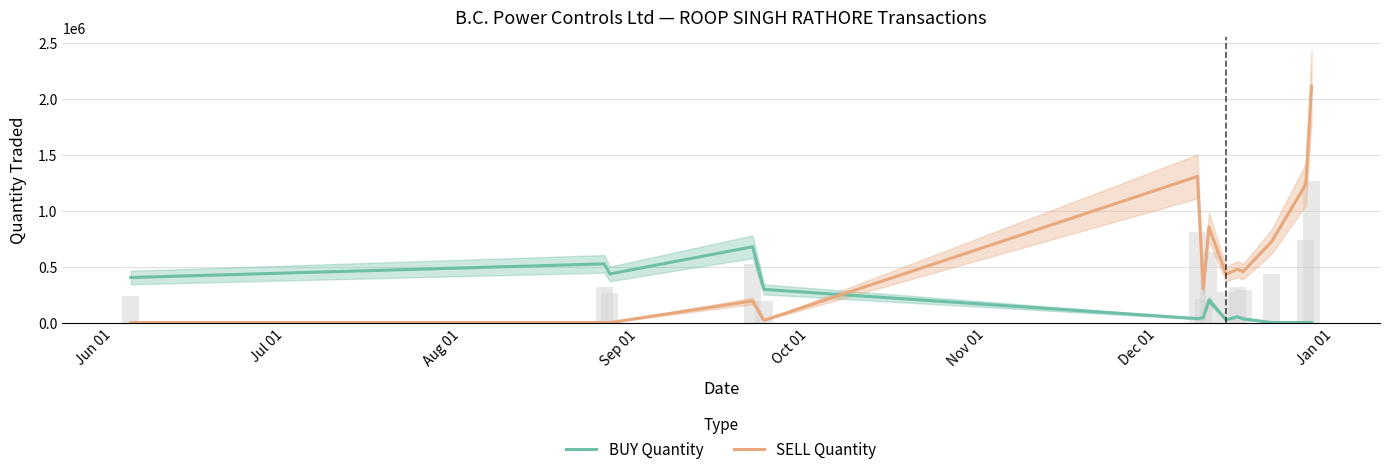

True or false: BUY Quantity has a value of 14169 at Nov 01.

False